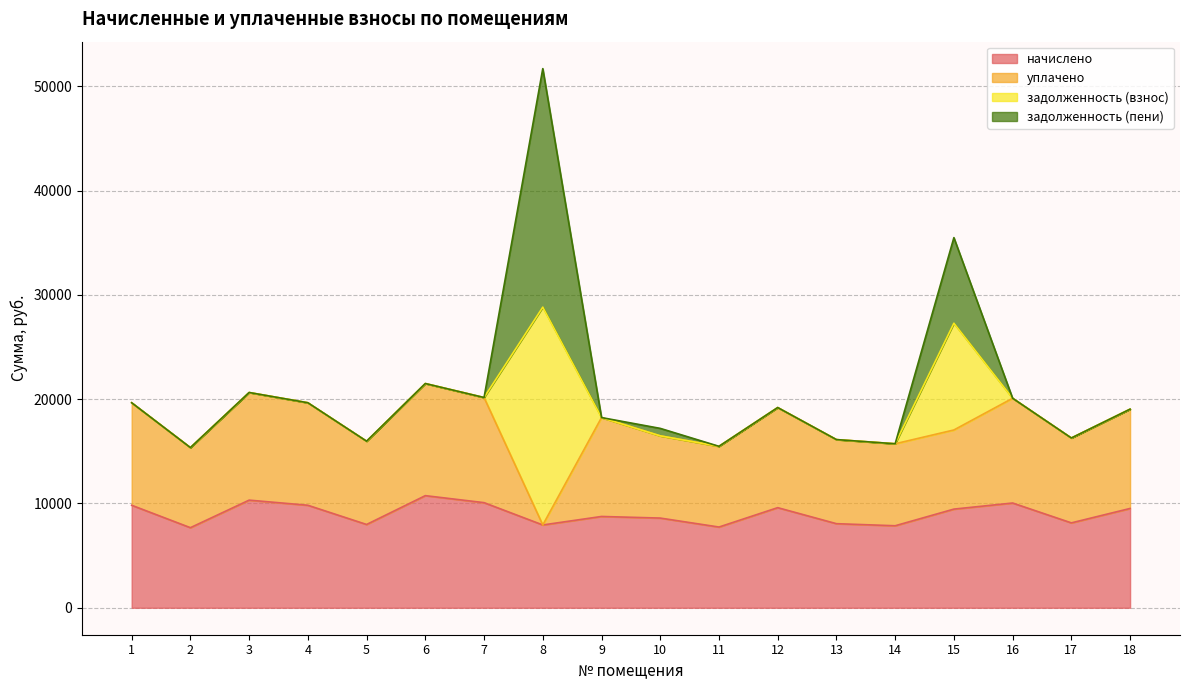

Which series has the widest spread of values?

задолженность (пени)